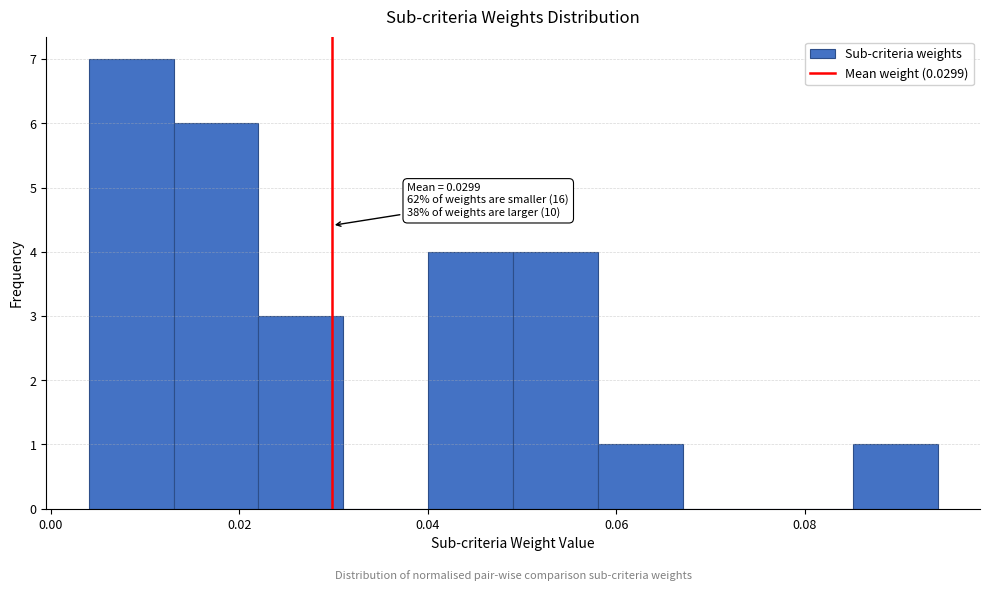

Which range on the x-axis has the tallest bar?

0.004 to 0.014